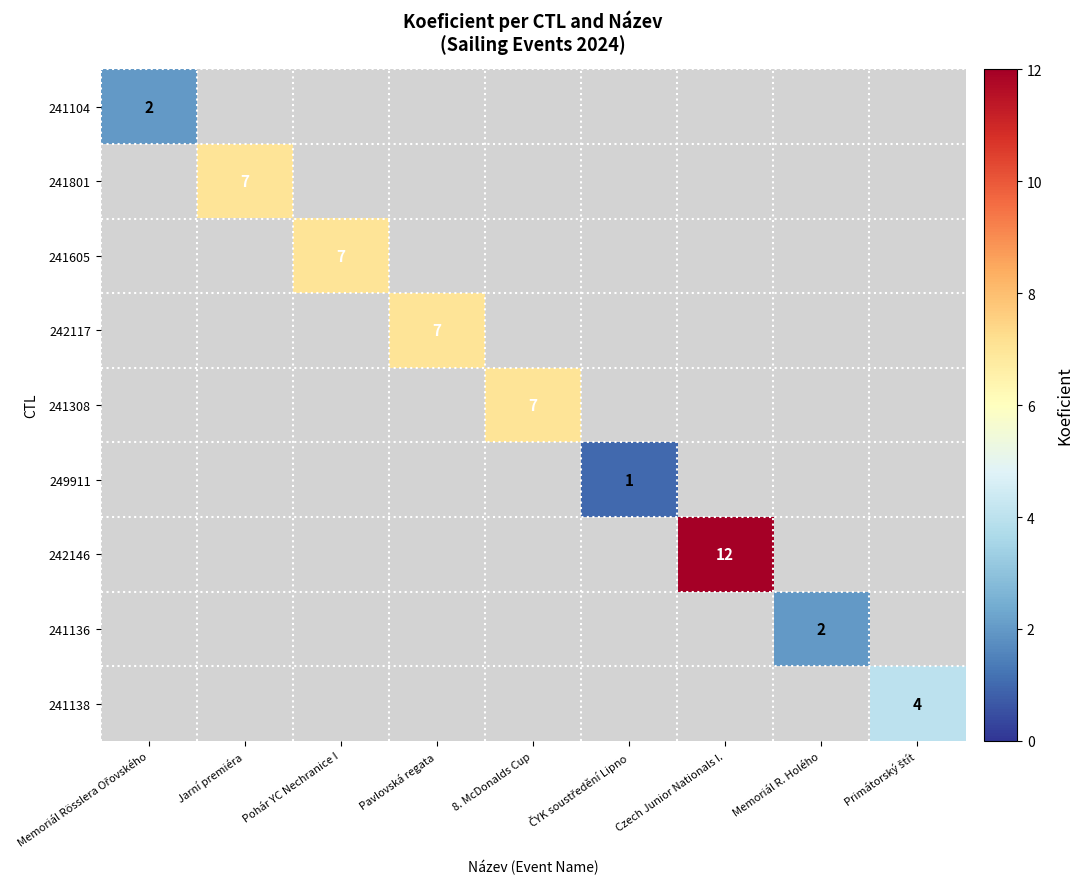

How many categories are shown in the chart?

9